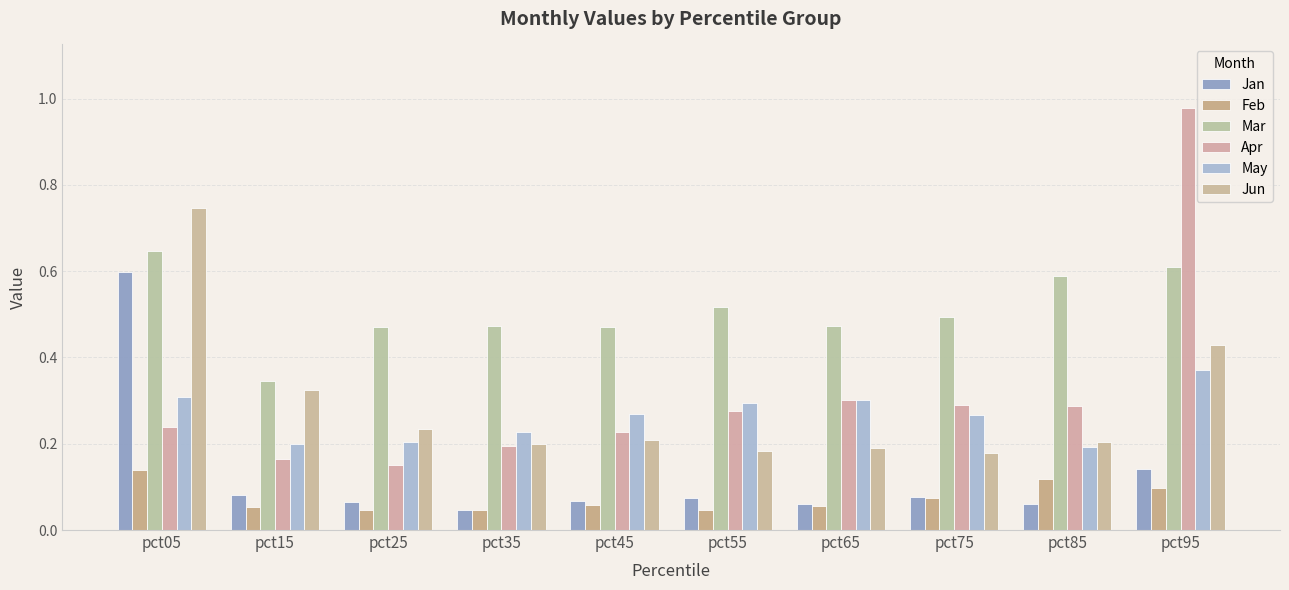

Rank the categories by Jan value from lowest to highest.

pct35, pct65, pct85, pct25, pct45, pct55, pct75, pct15, pct95, pct05